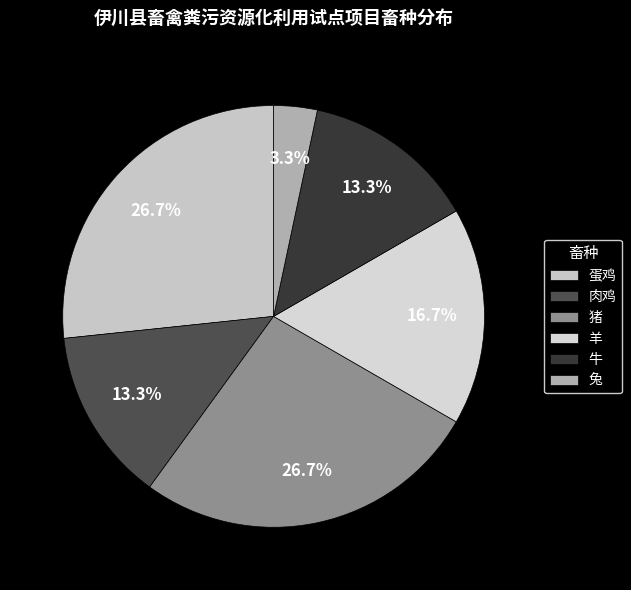

Is there any slice that represents more than half of the pie?

No